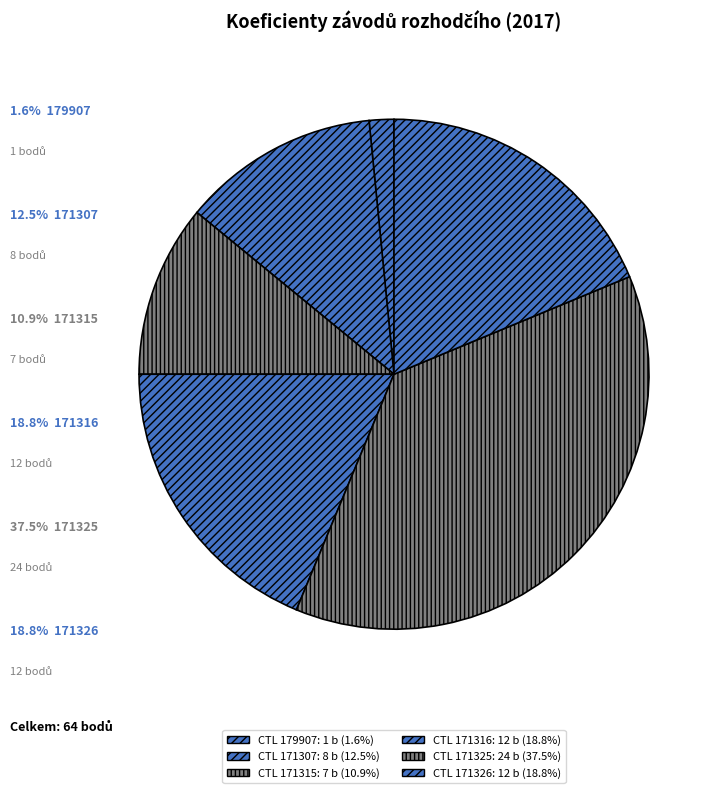

Which category has the smallest portion of the pie?

179907